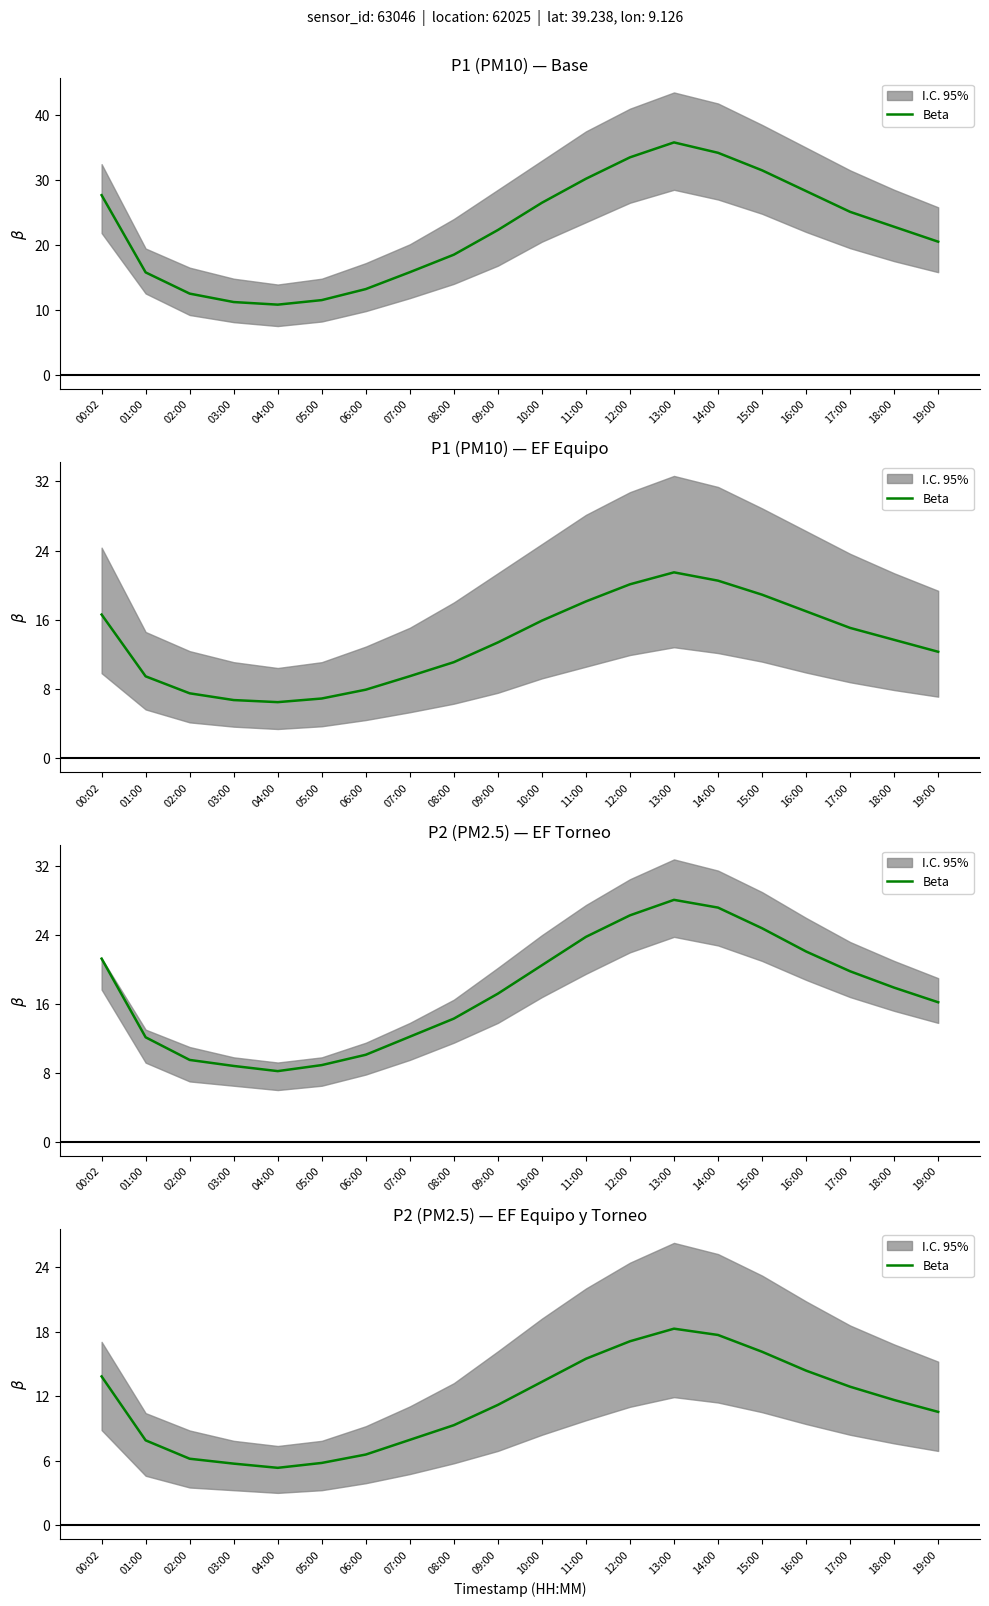

True or false: the data has more than 1 interior local peaks.

False